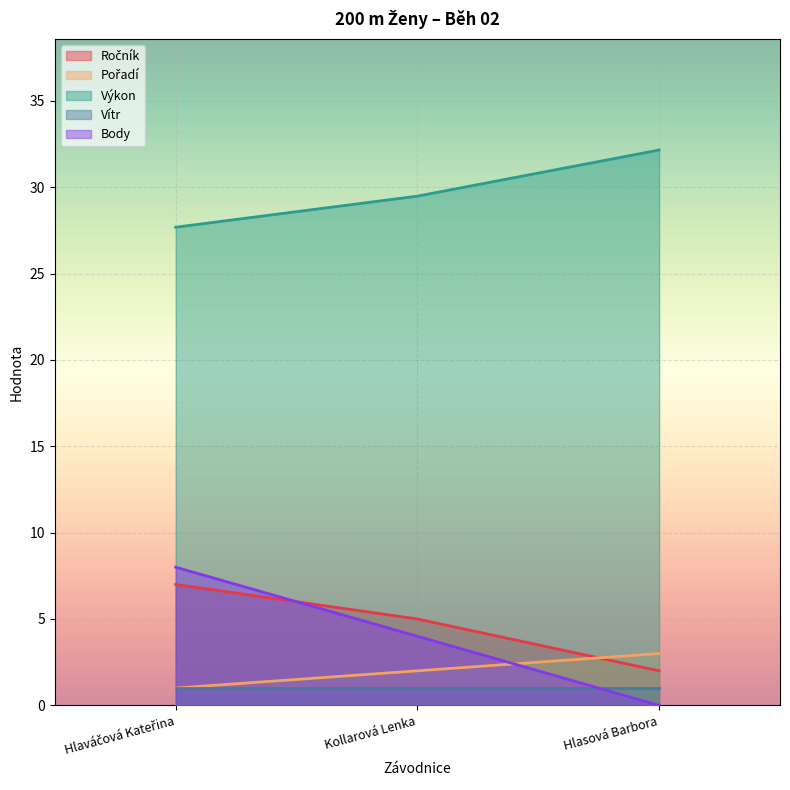

Which series has the largest range (max minus min)?

Body